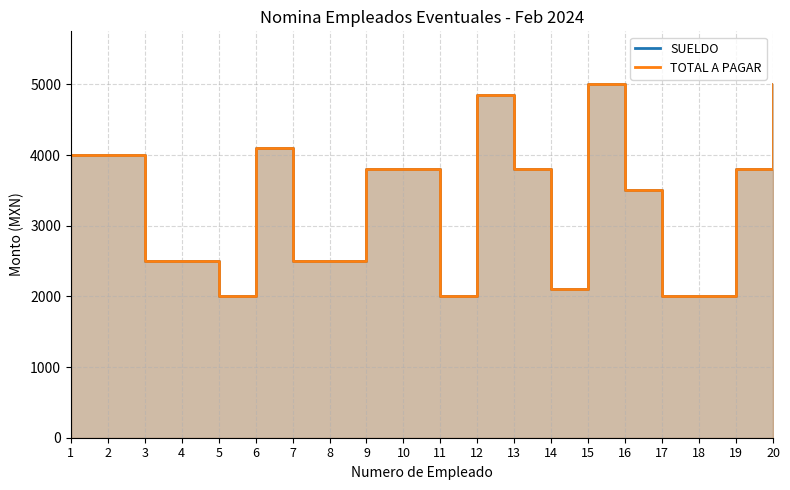

Which label corresponds to the largest value in the chart?

15